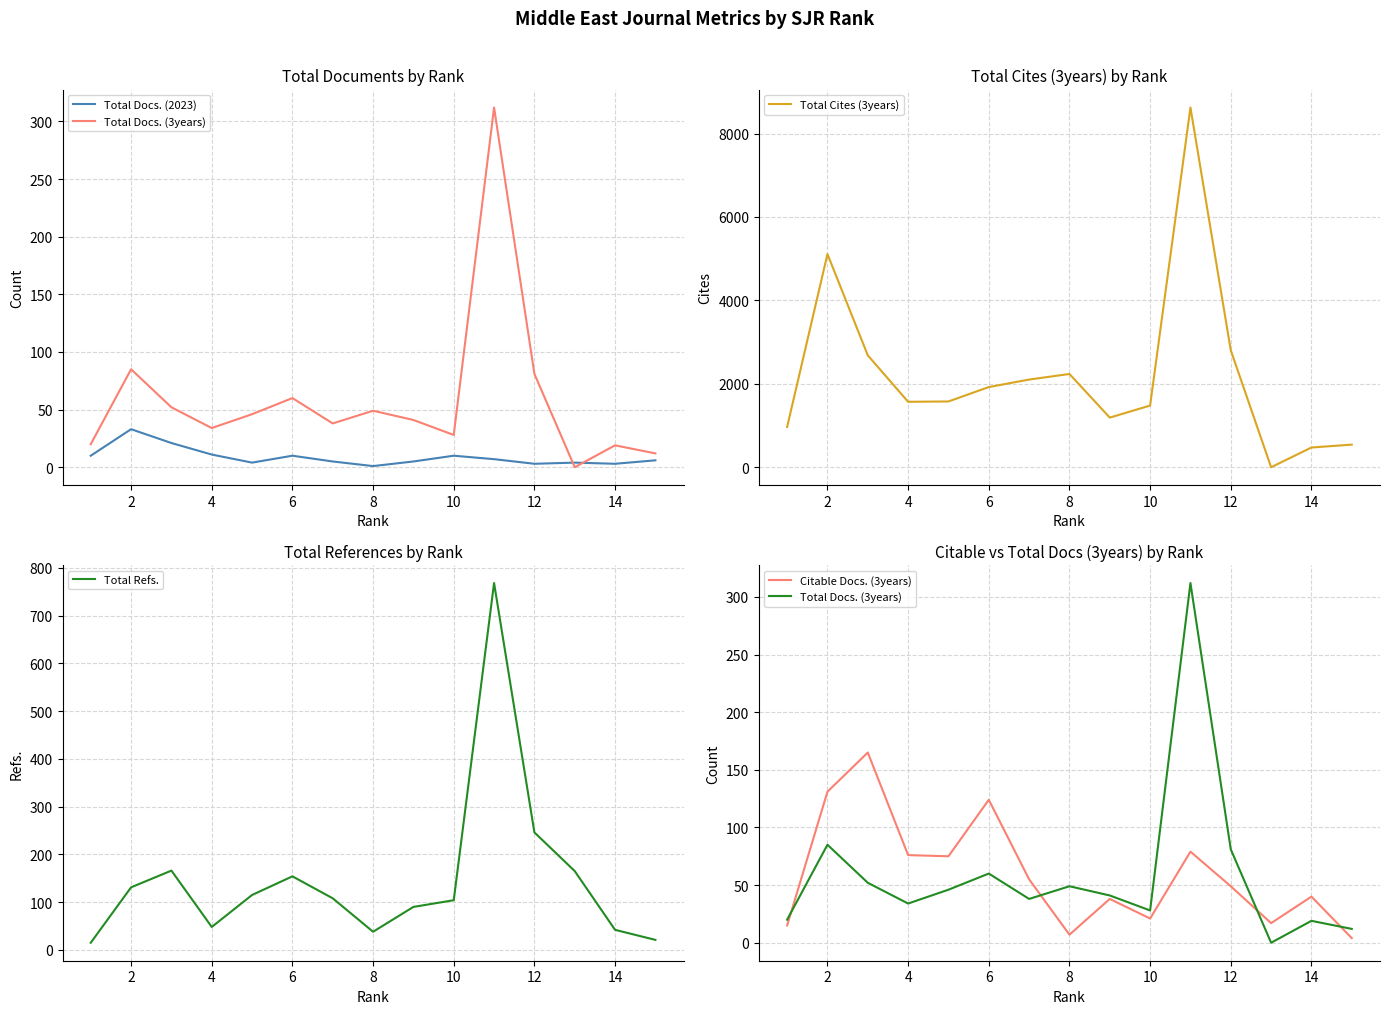

True or false: Total Cites (3years) and Total Refs. cross at least once.

True